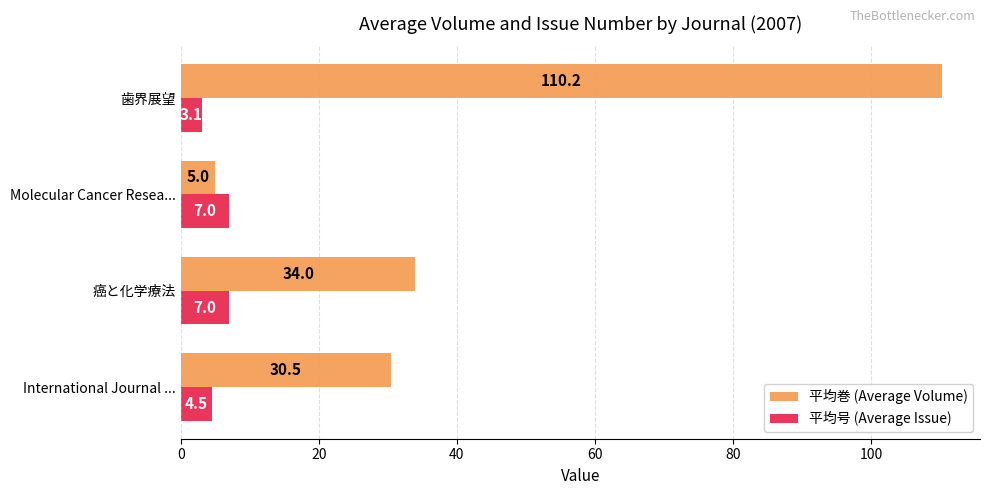

What is the minimum value shown in the chart?

3.1